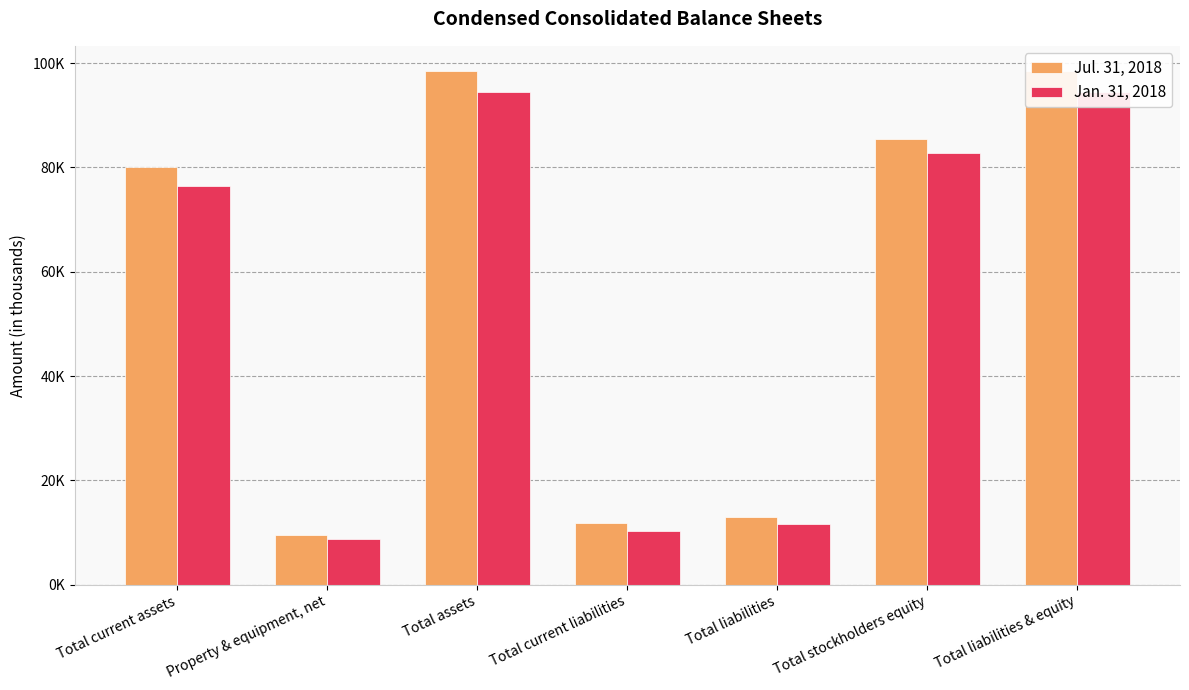

Reading left to right, transcribe all the data shown in this chart.

Jul. 31, 2018: Total current assets=80109	Property & equipment, net=9524	Total assets=98401	Total current liabilities=11763	Total liabilities=12996	Total stockholders equity=85405	Total liabilities & equity=98401
Jan. 31, 2018: Total current assets=76500	Property & equipment, net=8789	Total assets=94531	Total current liabilities=10379	Total liabilities=11691	Total stockholders equity=82840	Total liabilities & equity=94531